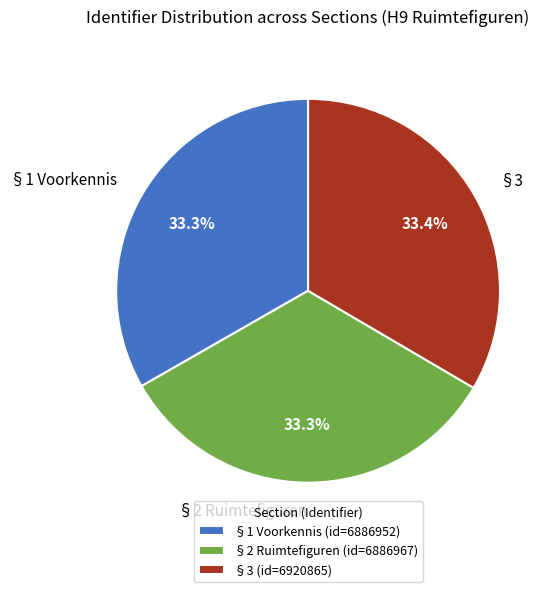

Approximately how many times larger is the value at §2 Ruimtefiguren compared to §3?

1.0